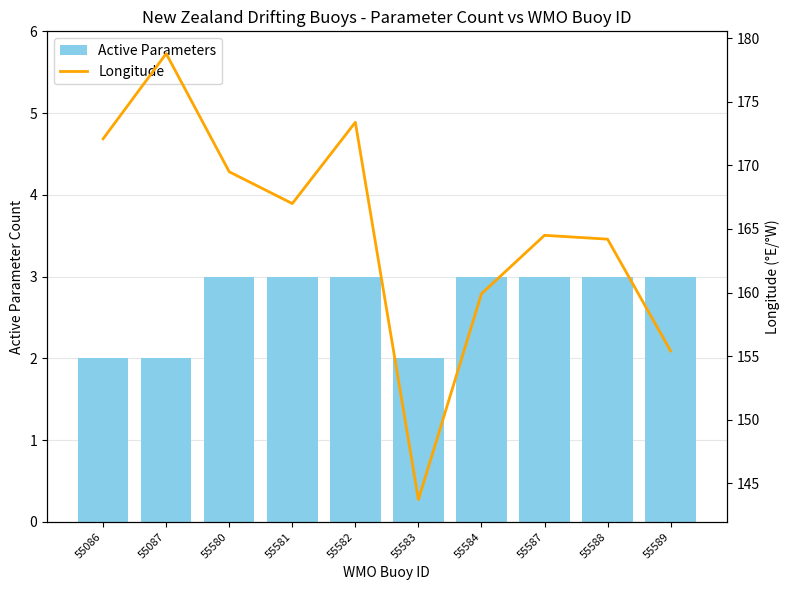

Are the bars grouped side by side (vs. stacked)?

Yes